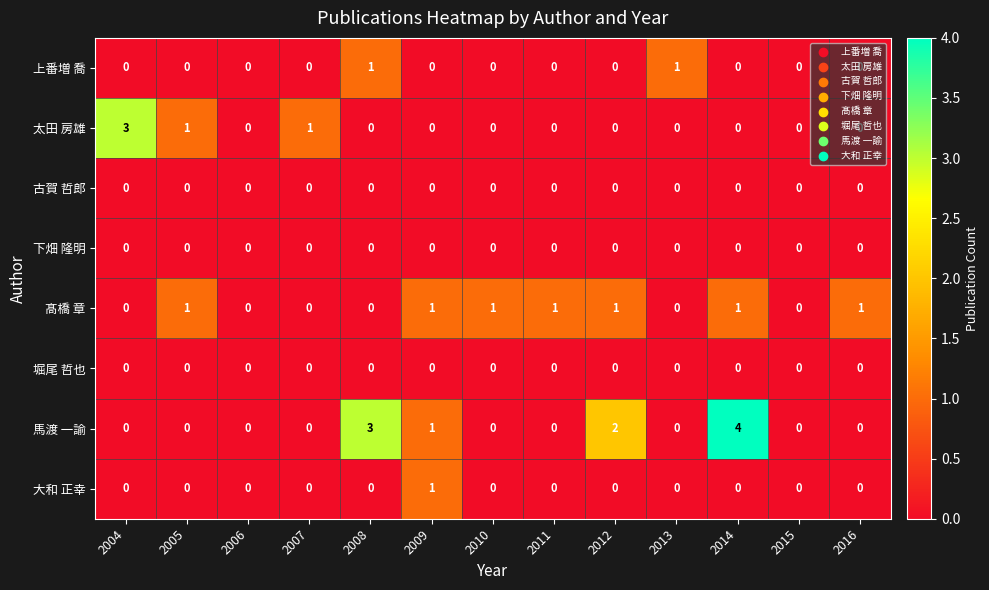

What is the difference between the highest and lowest values at 2005?

1